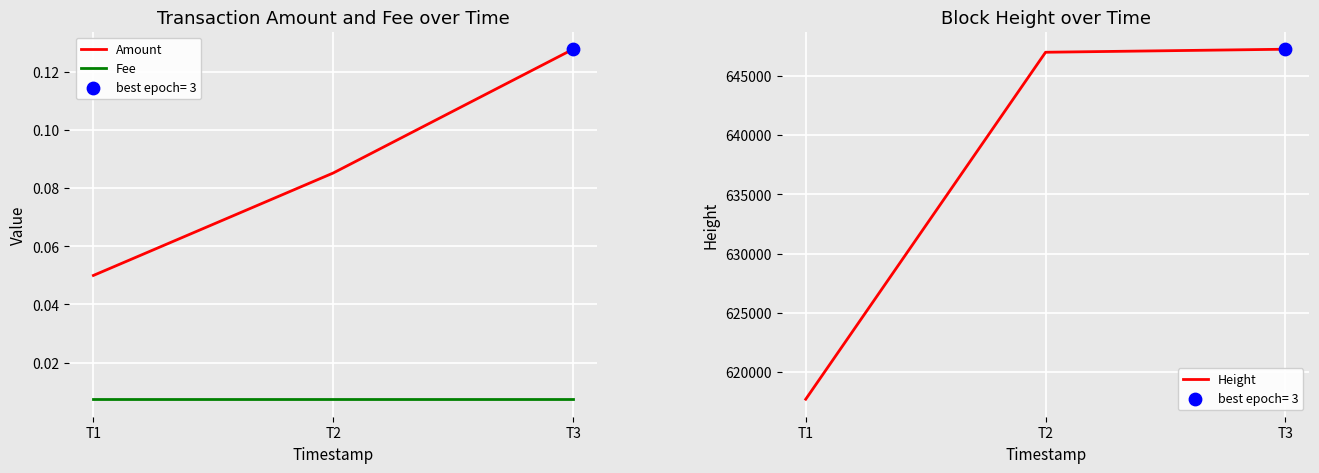

What are all the series names shown in the legend?

Amount, Fee, Height